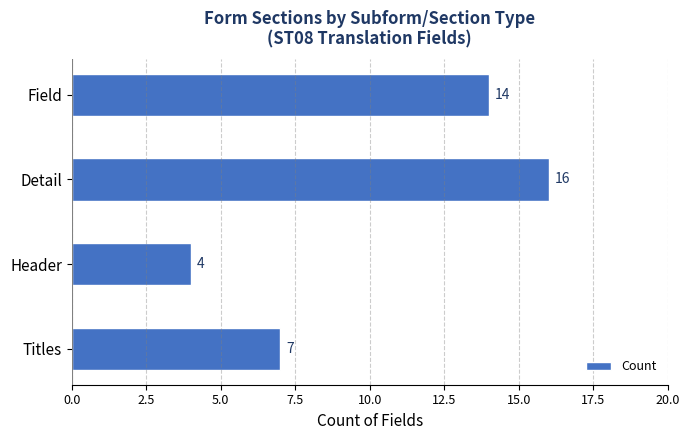

List the labels in order of value, smallest first.

Header, Titles, Field, Detail